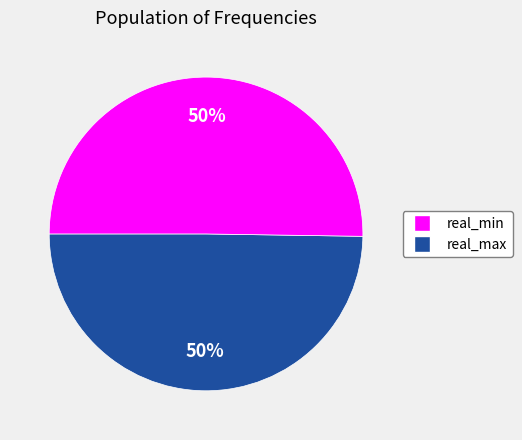

Is the sum of real_min and real_max greater than half?

Yes